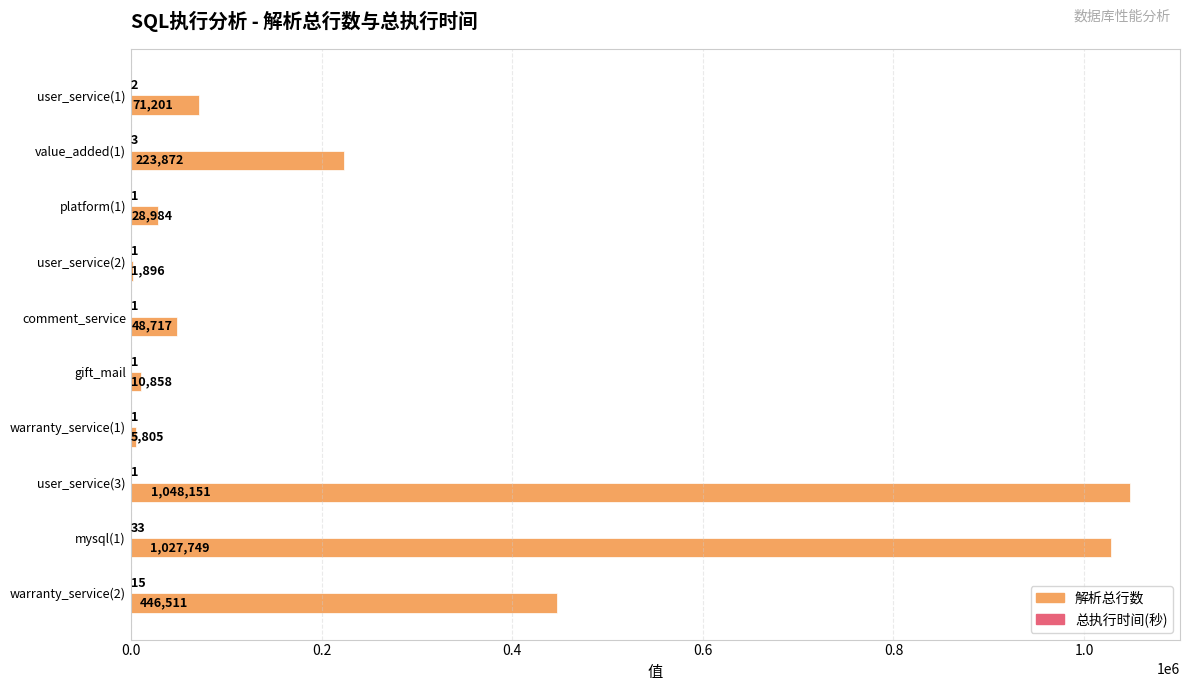

What is the highest value of the 解析总行数 series?

1048151